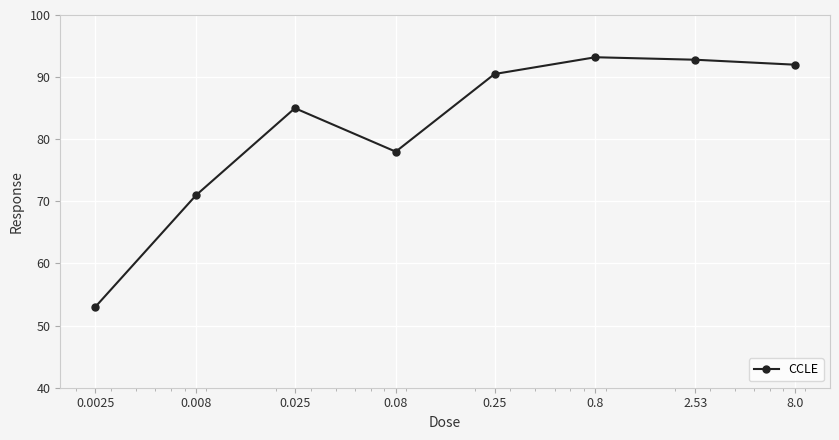

How many points are higher than both their immediate neighbors (excluding endpoints)?

2